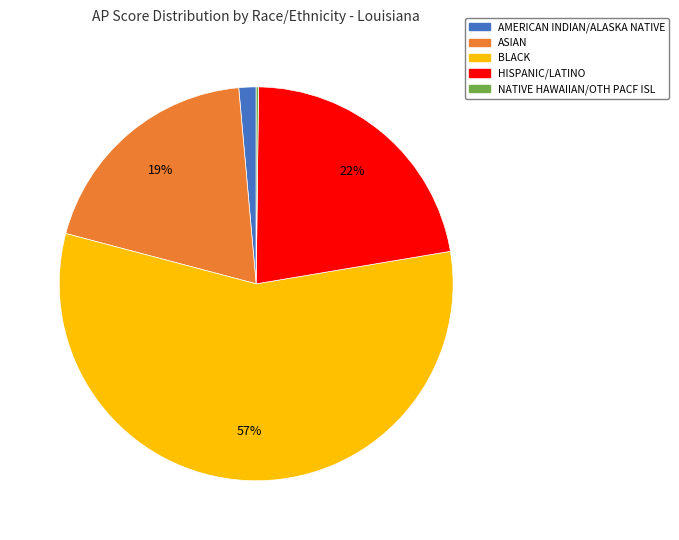

The HISPANIC/LATINO slice represents 16% of the pie. True or false?

False